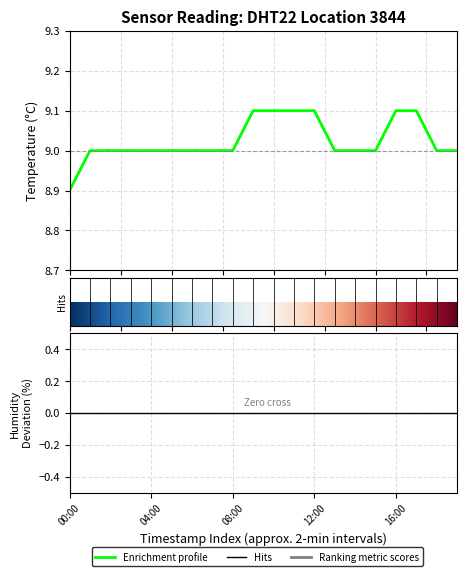

Does the chart display data point markers on the line(s)?

No